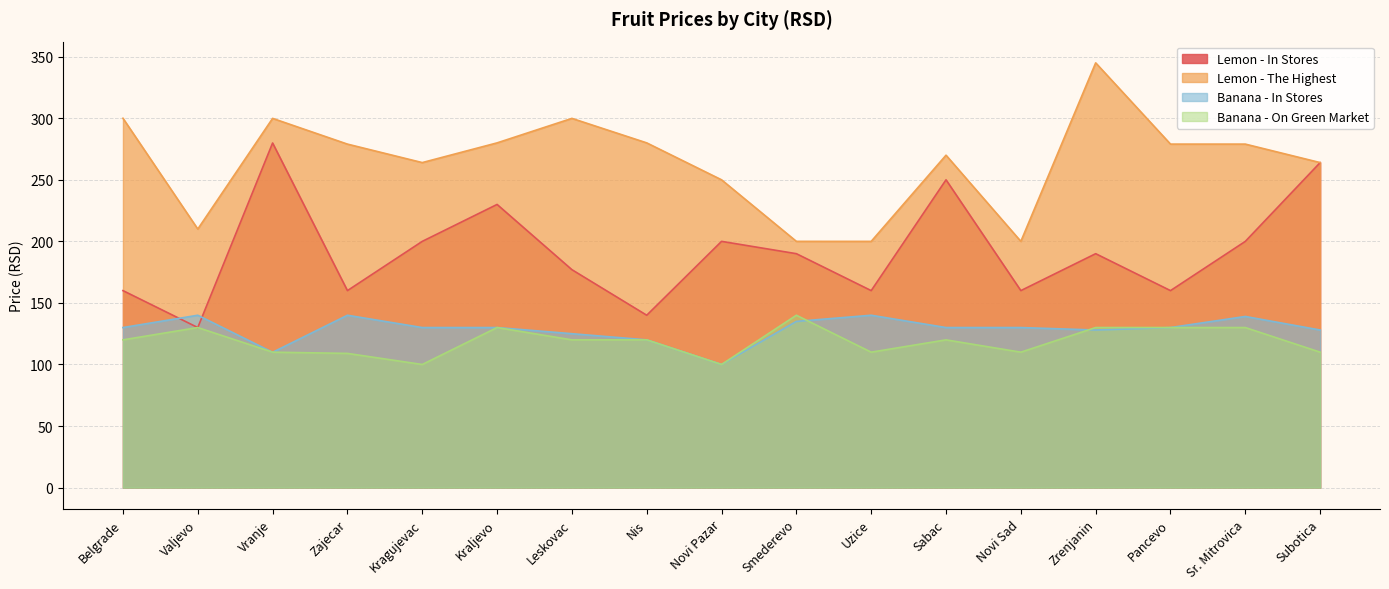

True or false: Lemon - The Highest and Banana - On Green Market intersect in this chart.

False